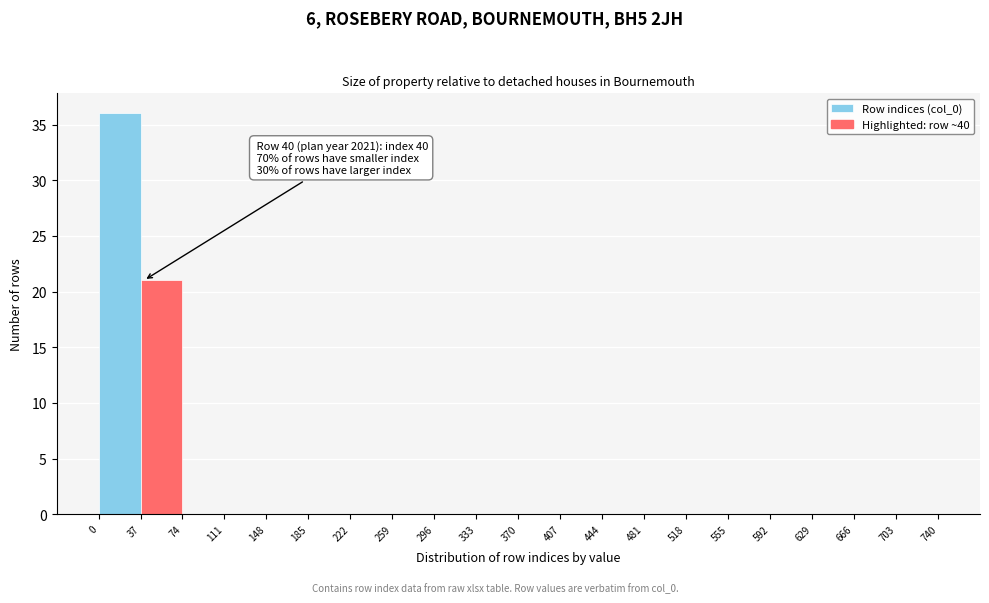

Which range on the x-axis has the tallest bar?

0 to 37